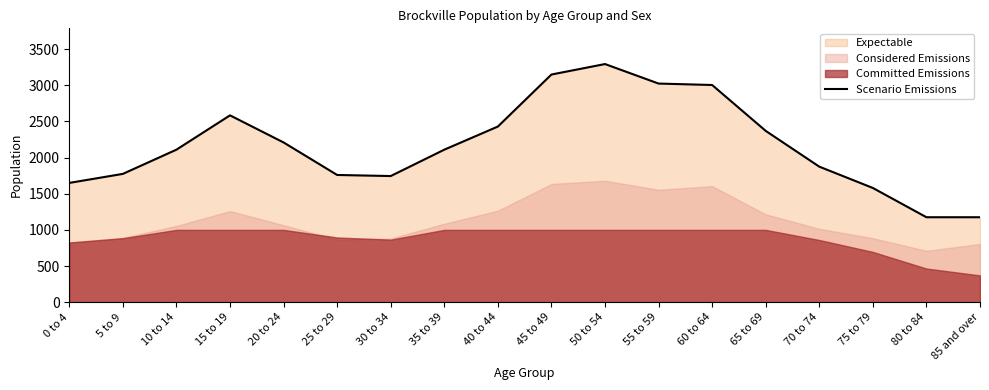

Reading left to right, what are all the values shown in this chart?

0 to 4=1650	5 to 9=1775	10 to 14=2110	15 to 19=2585	20 to 24=2210	25 to 29=1760	30 to 34=1745	35 to 39=2110	40 to 44=2430	45 to 49=3150	50 to 54=3295	55 to 59=3025	60 to 64=3005	65 to 69=2370	70 to 74=1875	75 to 79=1580	80 to 84=1175	85 and over=1175